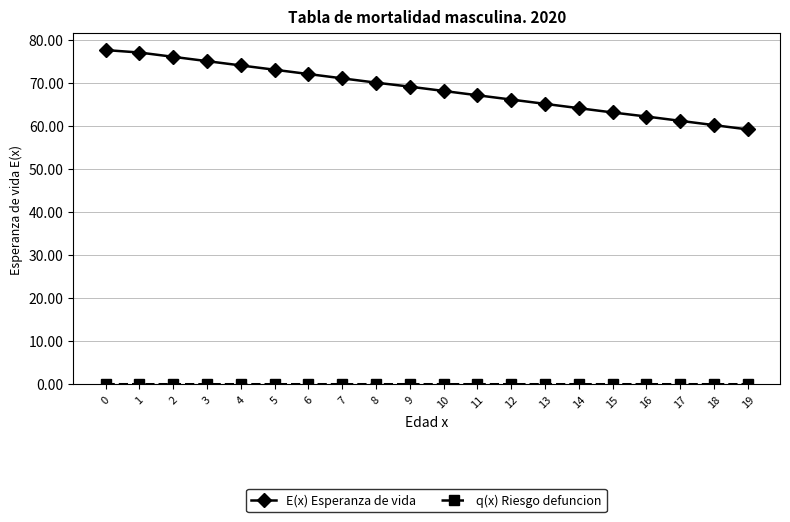

What is the difference between the second highest and second lowest values in the E(x) Esperanza de vida series?

16.9